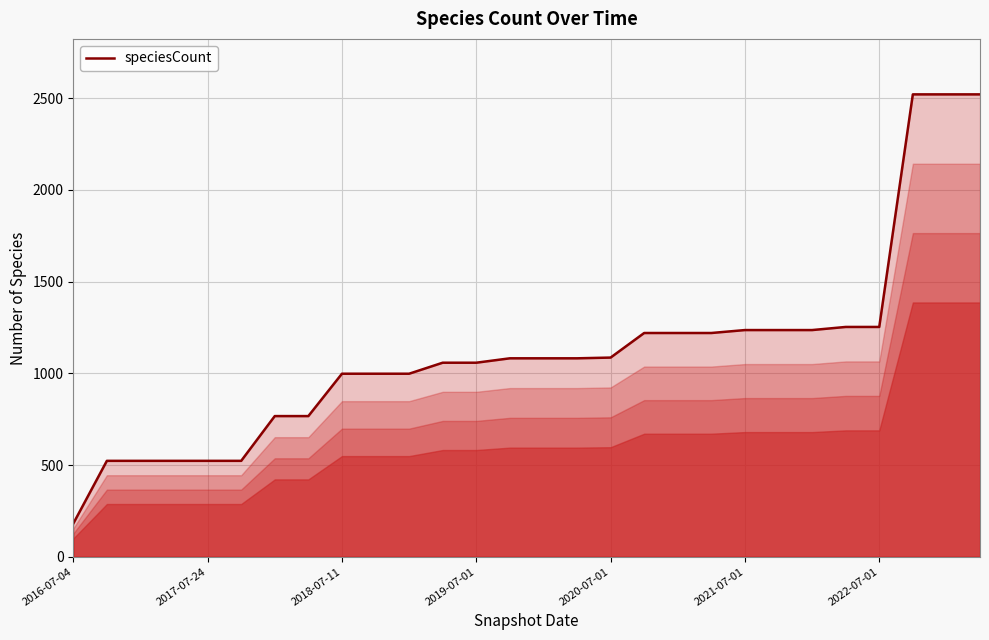

What is the maximum value shown in the chart?

2521